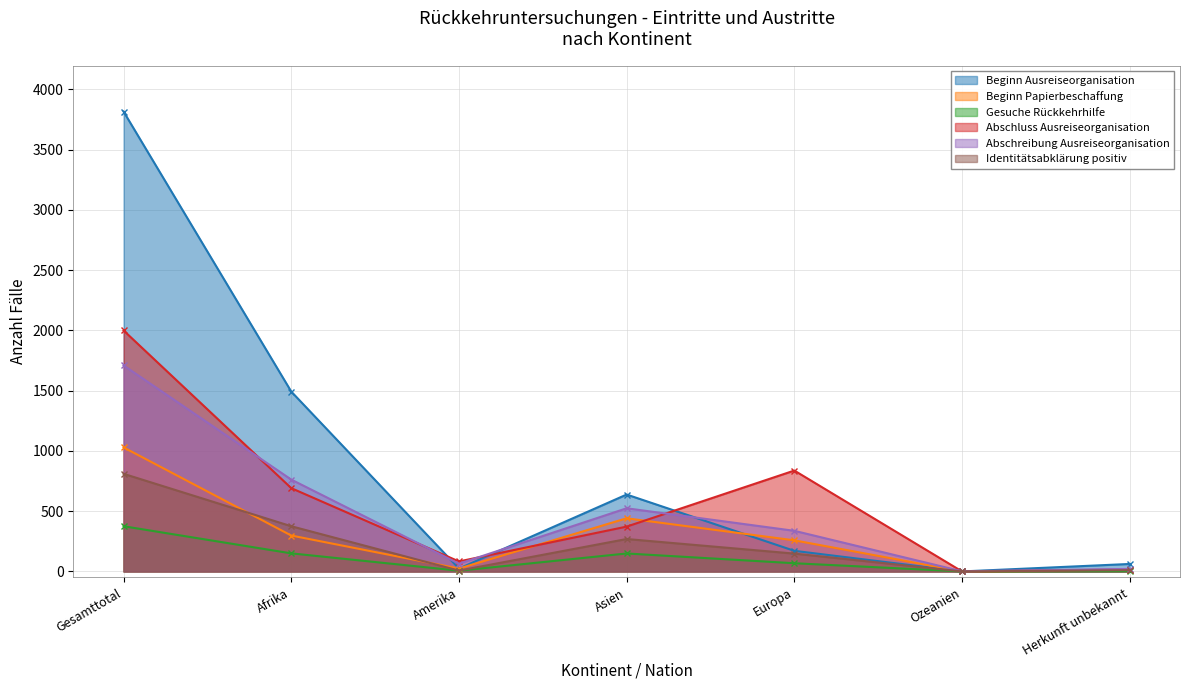

What is the average value of the Abschluss Ausreiseorganisation series?

571